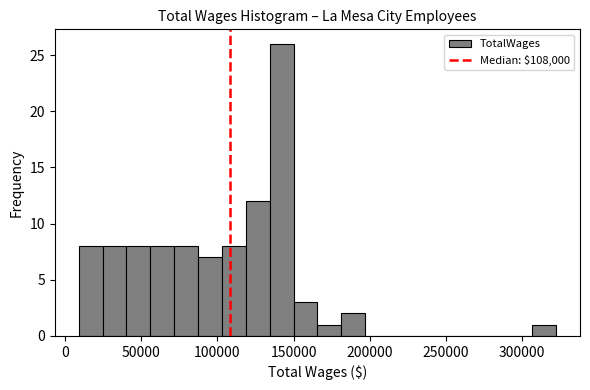

Read against the x-axis, roughly where is the centre of the tallest bar?

140000